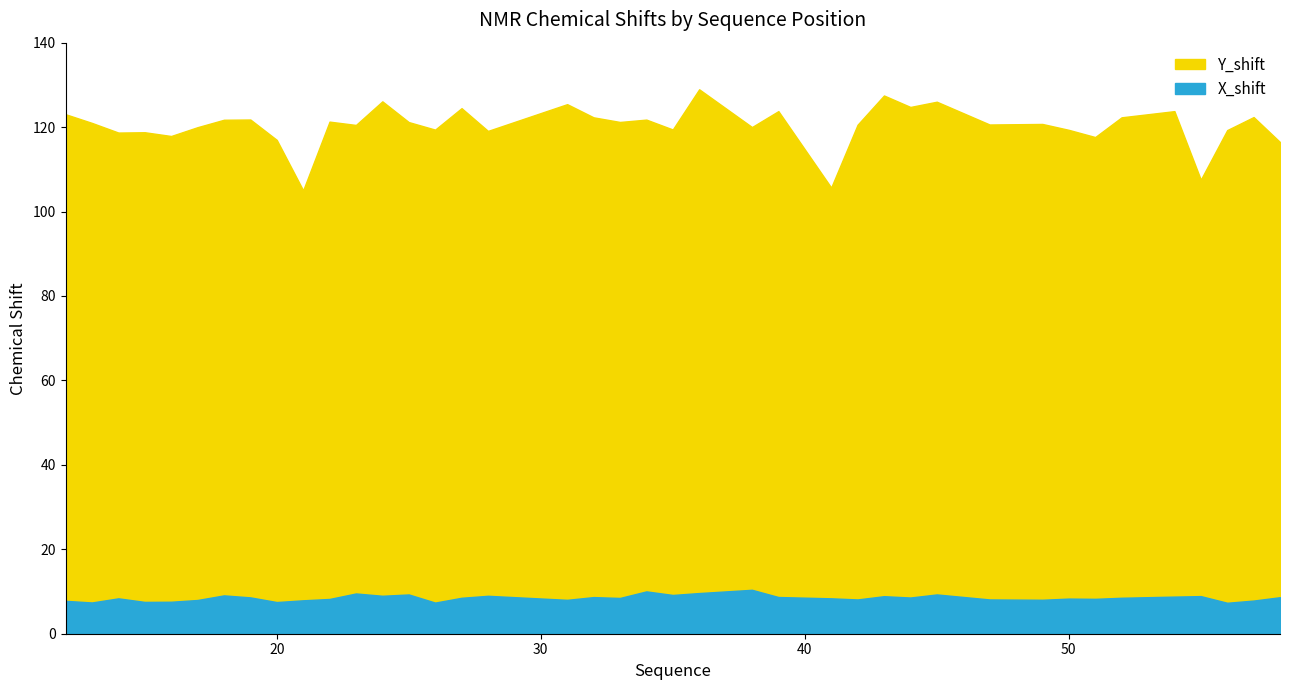

What is the highest value of the Y_shift series?

129.0